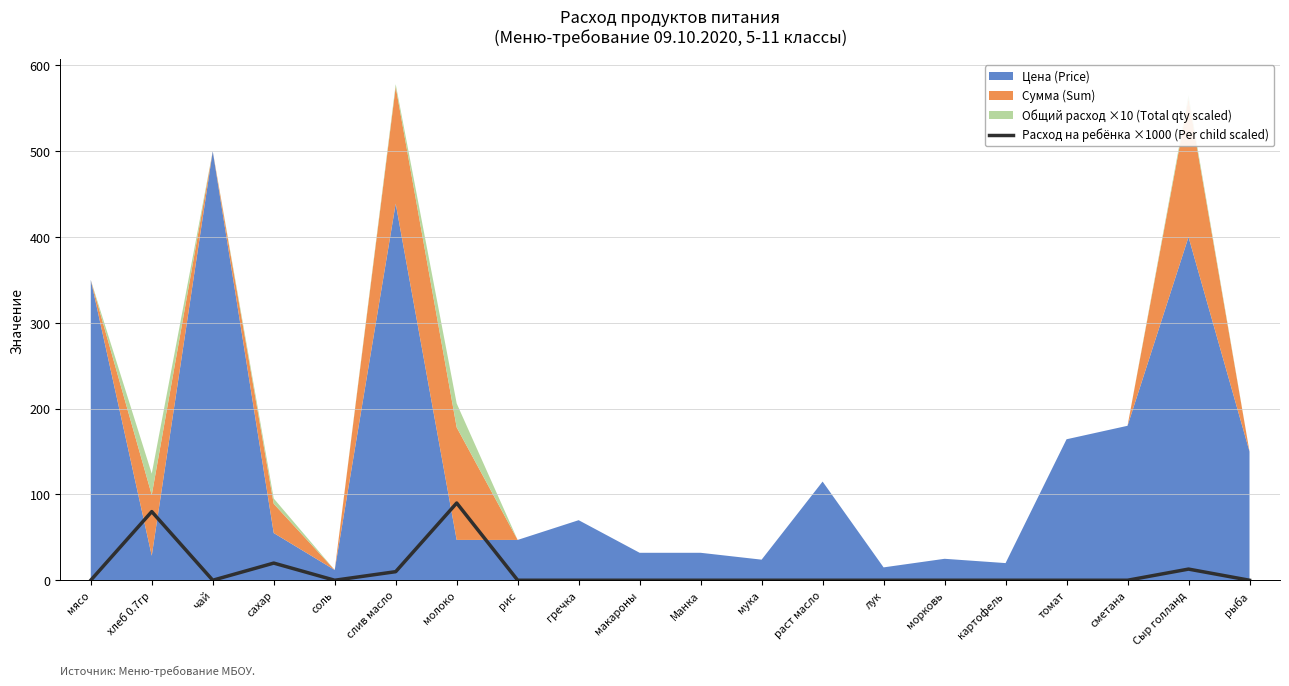

How many lines are shown in the chart?

1